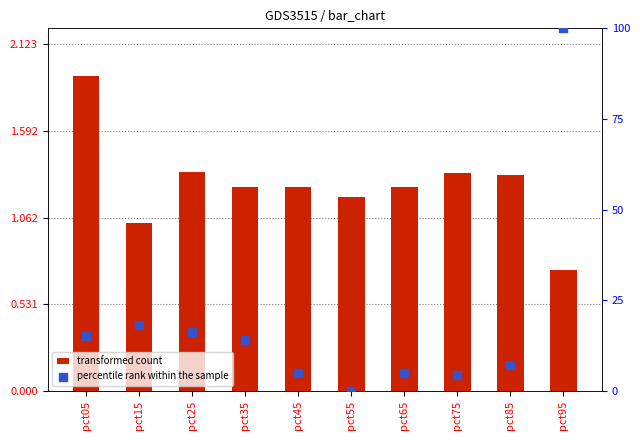

Which series has the widest spread of Y values?

percentile rank within the sample